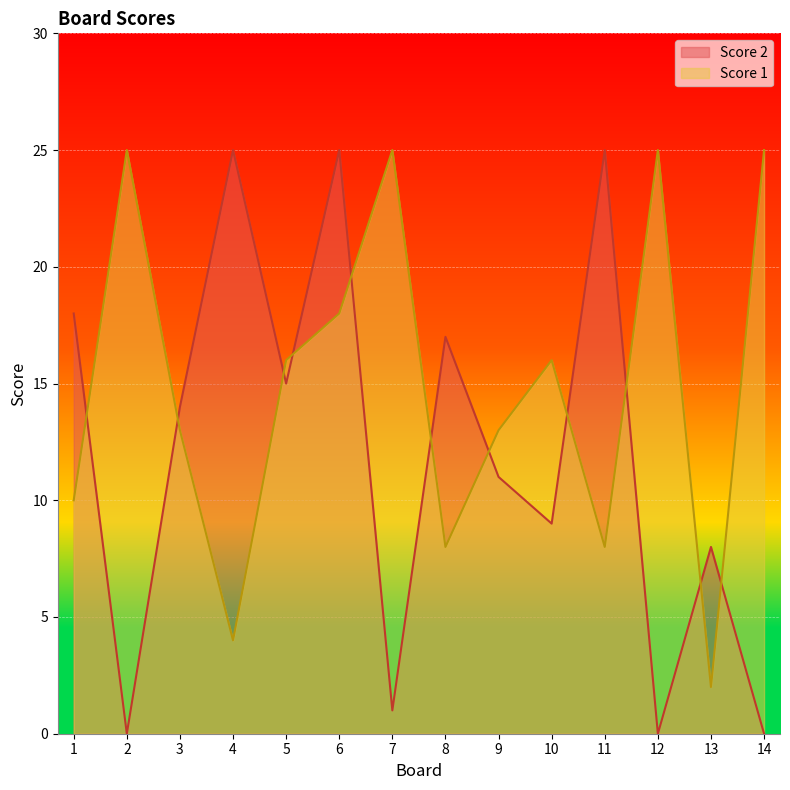

True or false: Score 2 and Score 1 intersect in this chart.

True